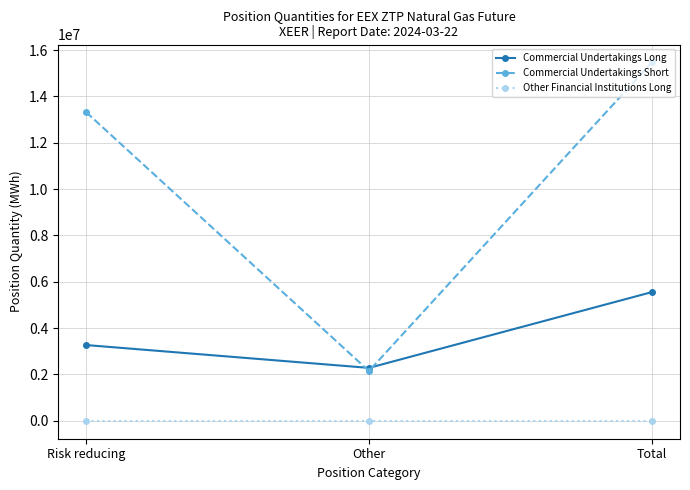

How many data points does each series have?

3